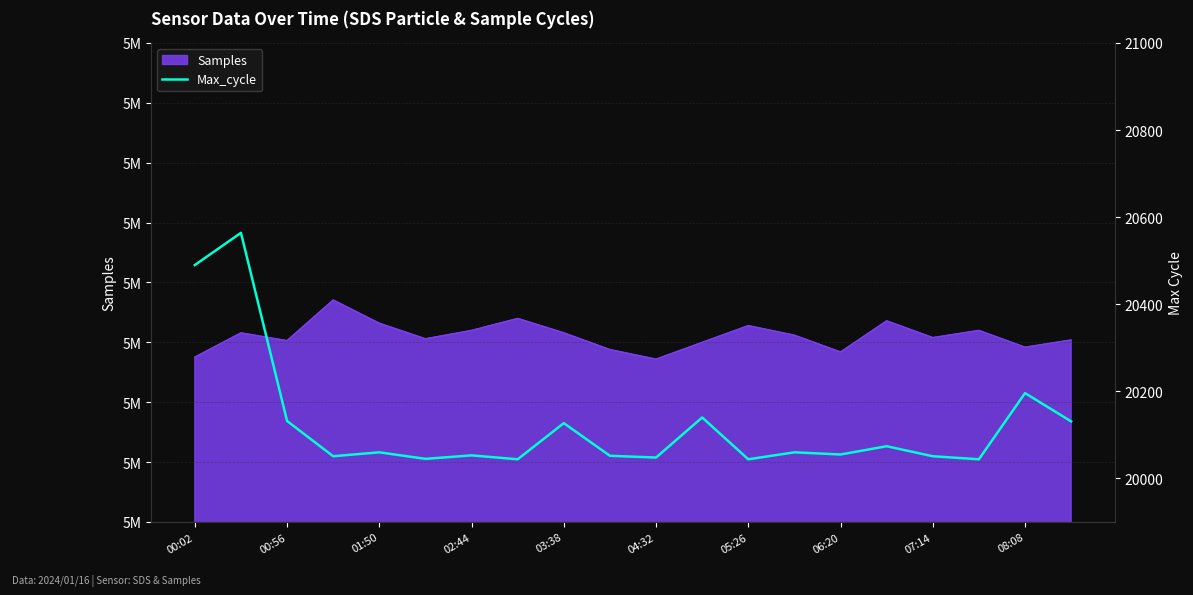

Between 05:26 and 02:44, which is larger?

05:26